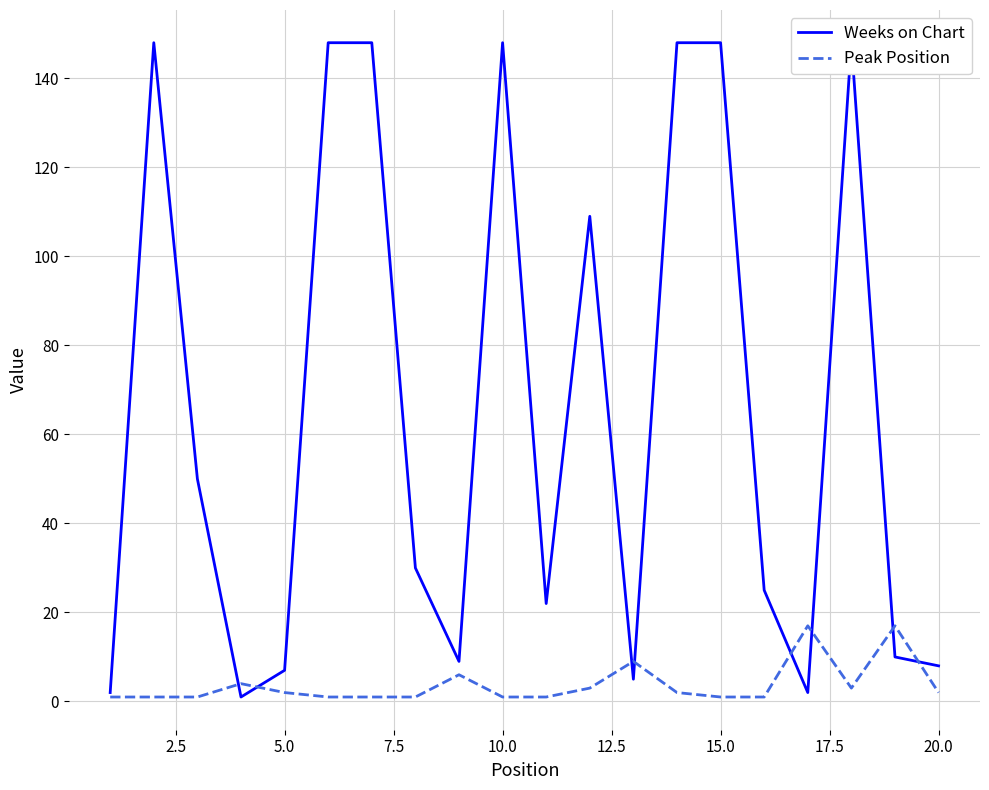

Rank the series by their maximum value, from lowest to highest.

Peak Position, Weeks on Chart